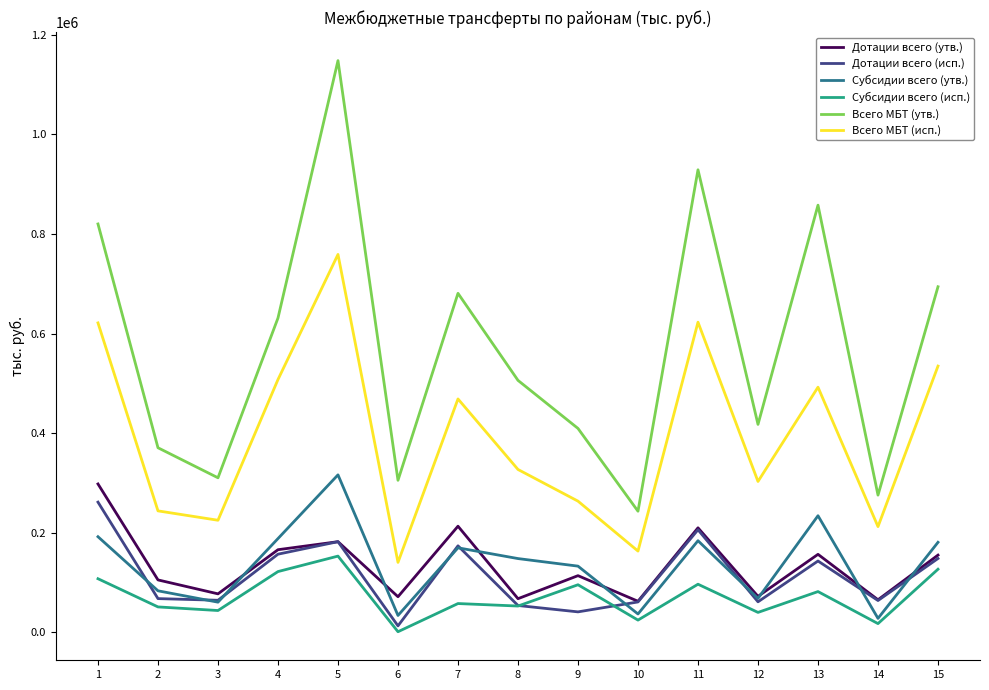

True or false: Всего МБТ (исп.) and Субсидии всего (исп.) intersect in this chart.

False